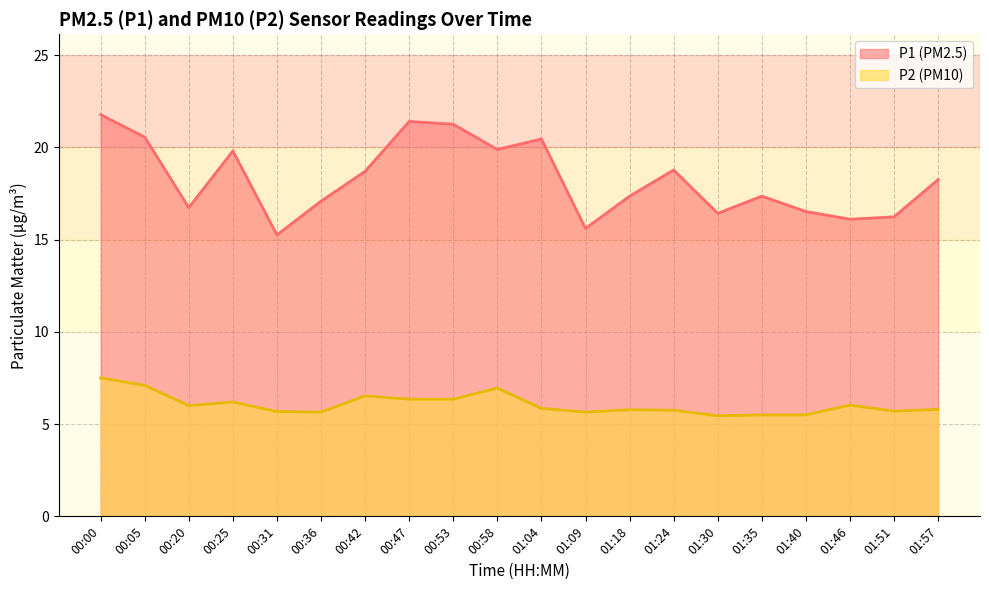

The value of P2 at 00:31 is 5.7. True or false?

True